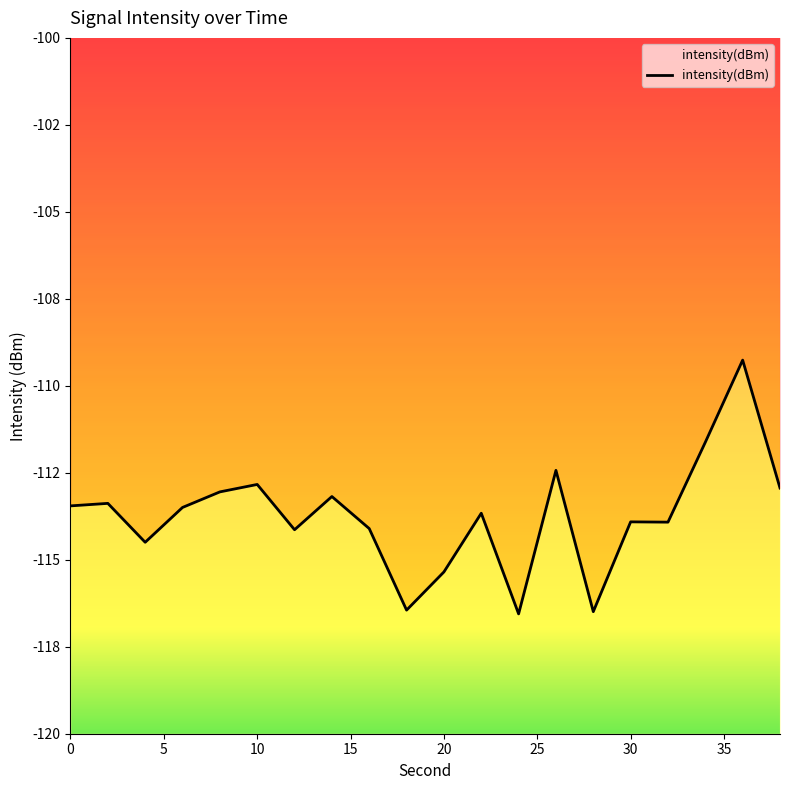

List the labels in order of value, largest first.

36, 34, 26, 10, 38, 8, 14, 2, 0, 6, 22, 30, 32, 16, 12, 4, 20, 18, 28, 24